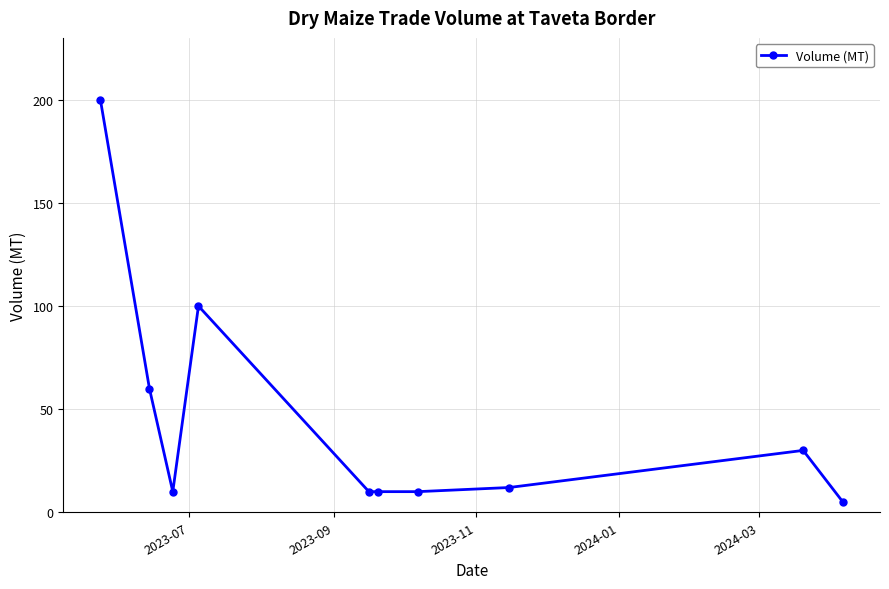

What is the sum of all values?

447